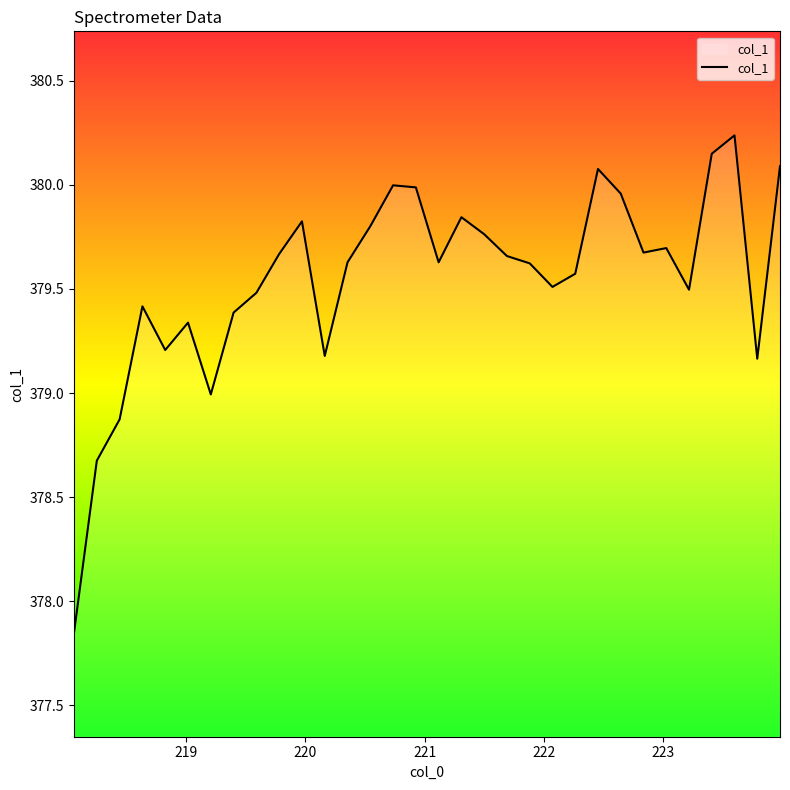

What is the difference between the maximum and minimum values?

2.4